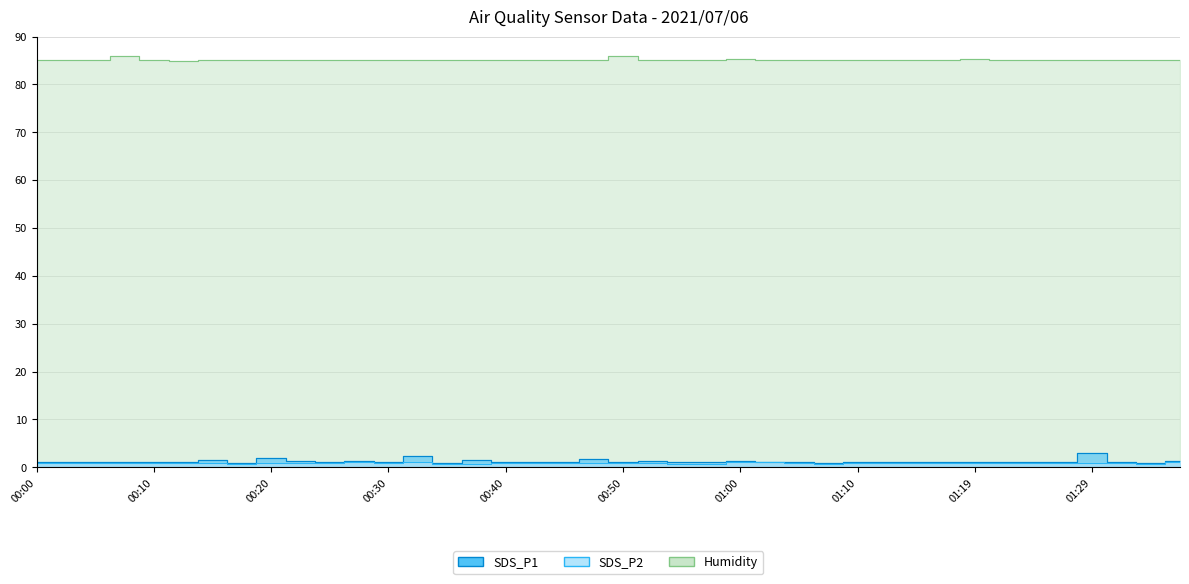

True or false: Humidity and SDS_P2 cross at least once.

False